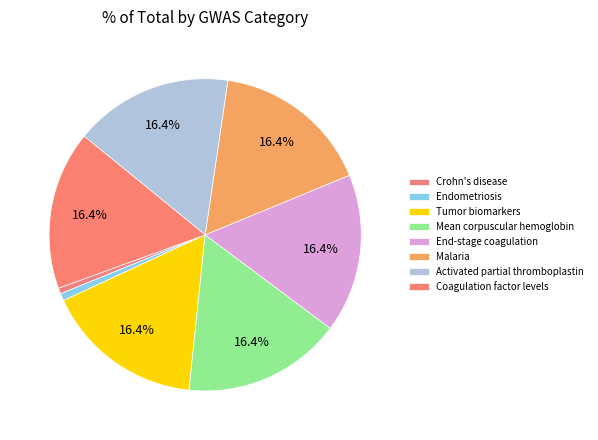

How many slices are in this pie chart?

8